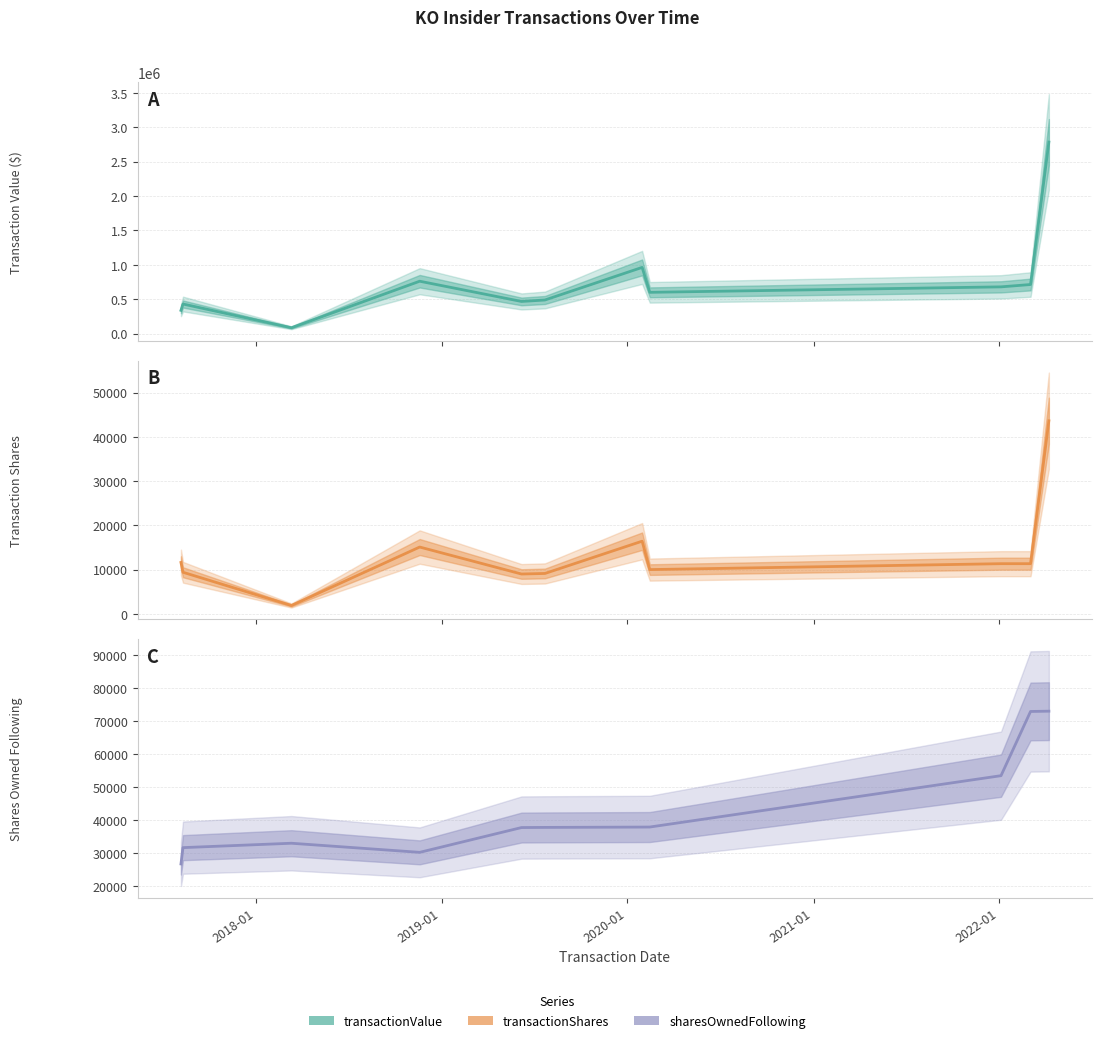

True or false: transactionValue and transactionShares cross at least once.

False